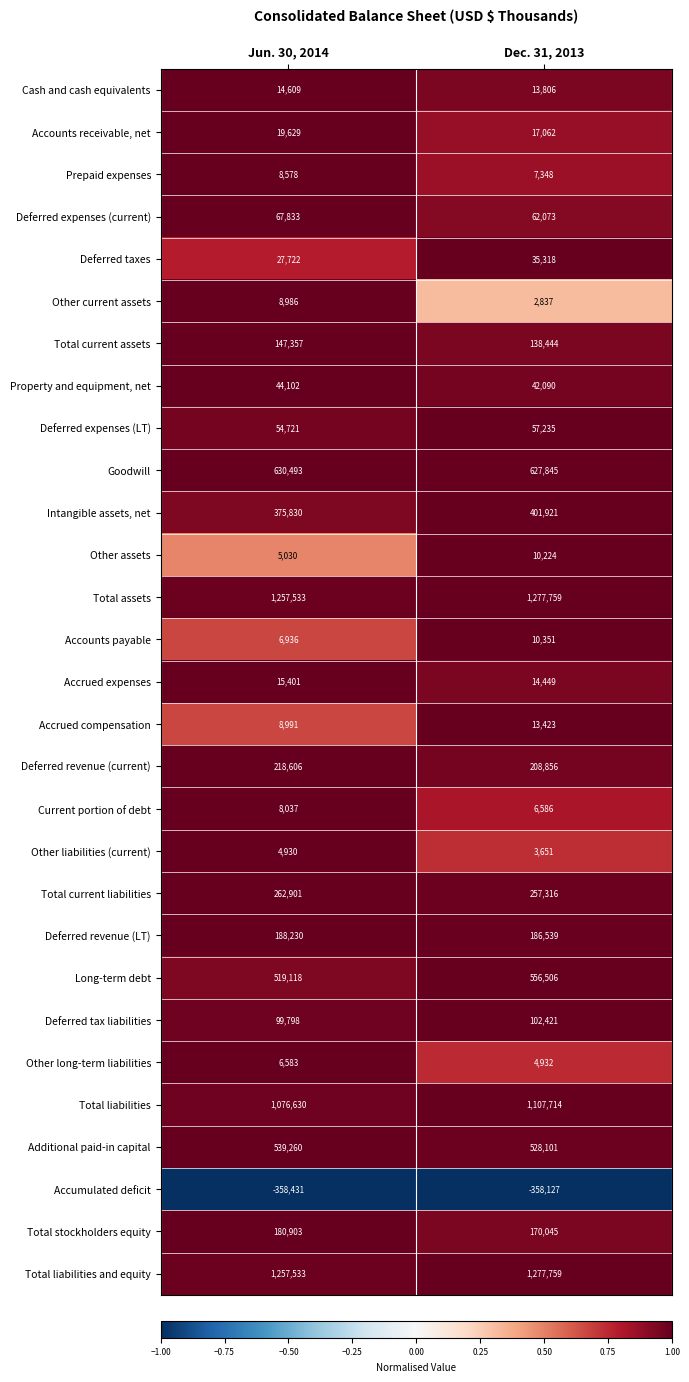

How many categories are shown in the chart?

2